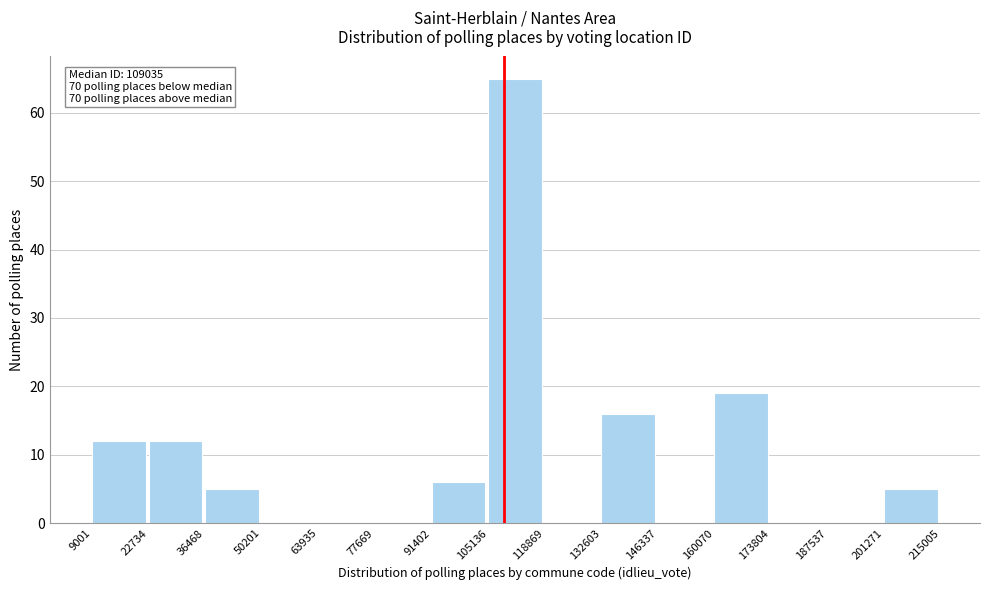

Over which range of the x-axis is the bar tallest?

105136 to 118869